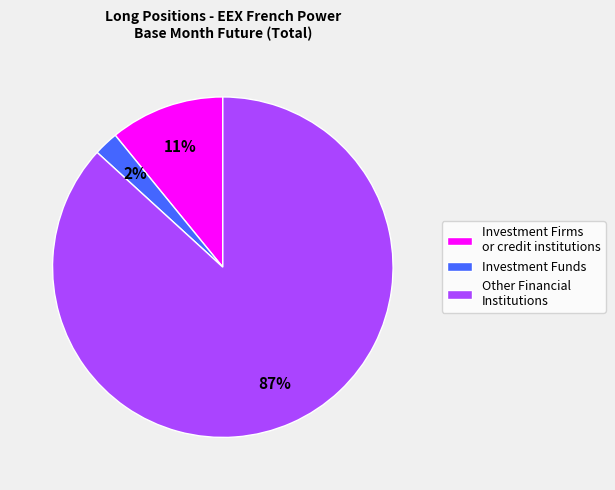

To the nearest percent, what percentage of the pie is Investment Funds?

2%